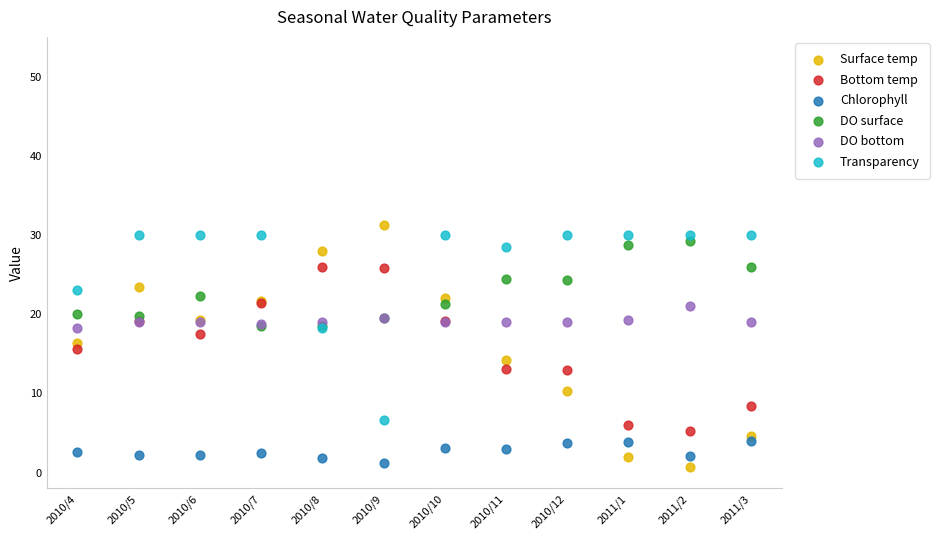

Which series contains the lowest Y value?

Surface temp